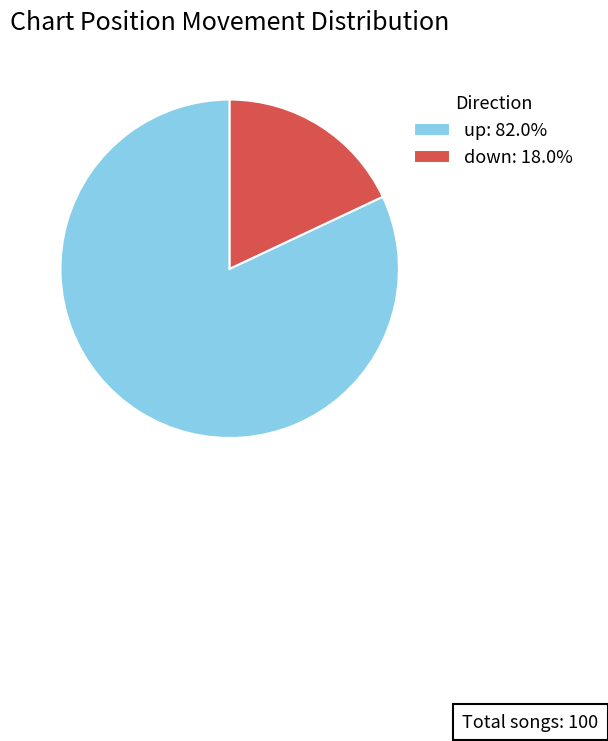

Does any single category account for the majority?

Yes